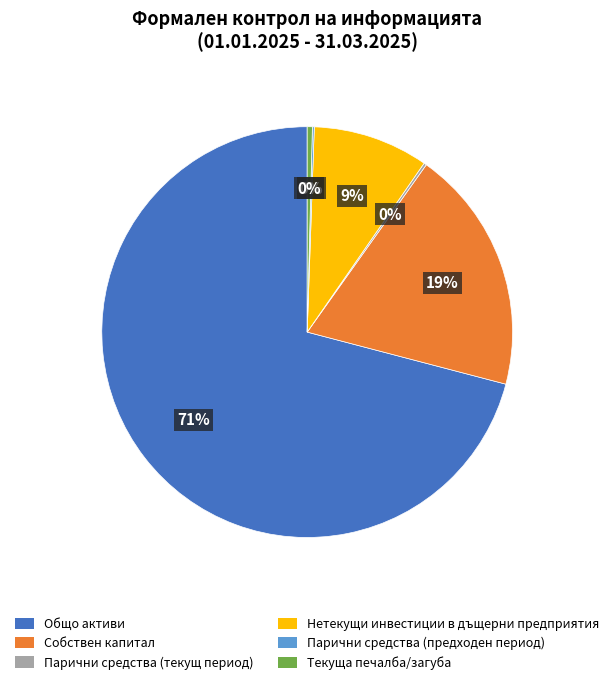

To the nearest percent, what is the average slice percentage?

17%